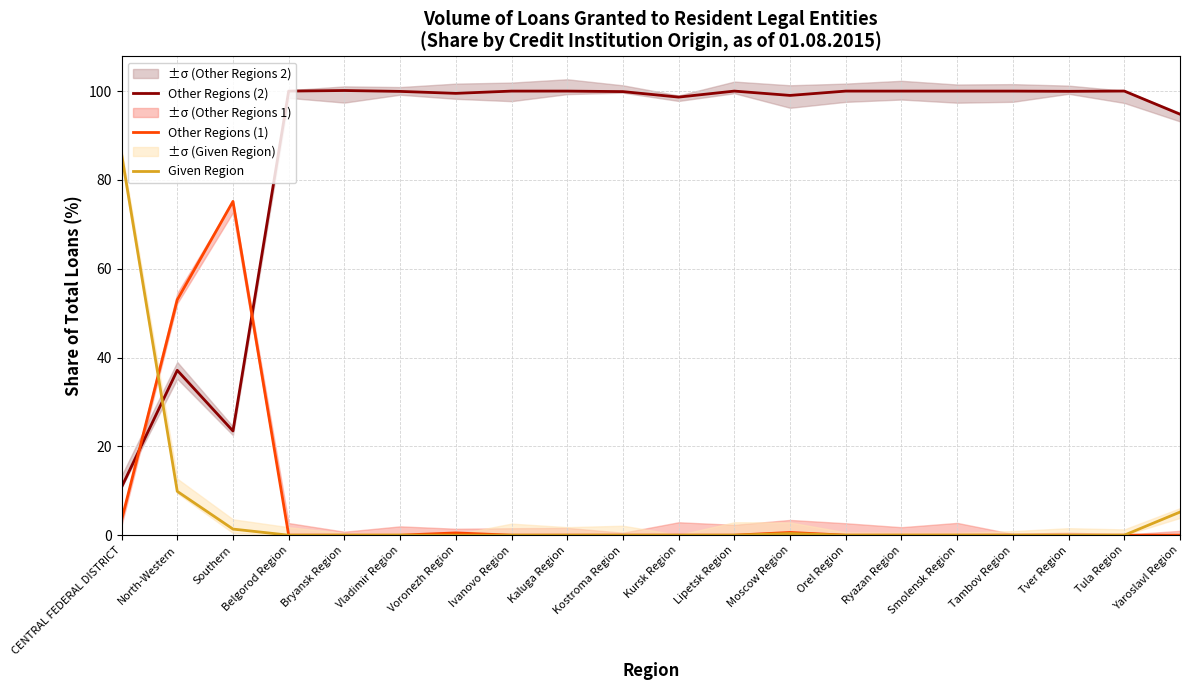

Which series changed the most between Voronezh Region and Kursk Region?

Other Regions (2)